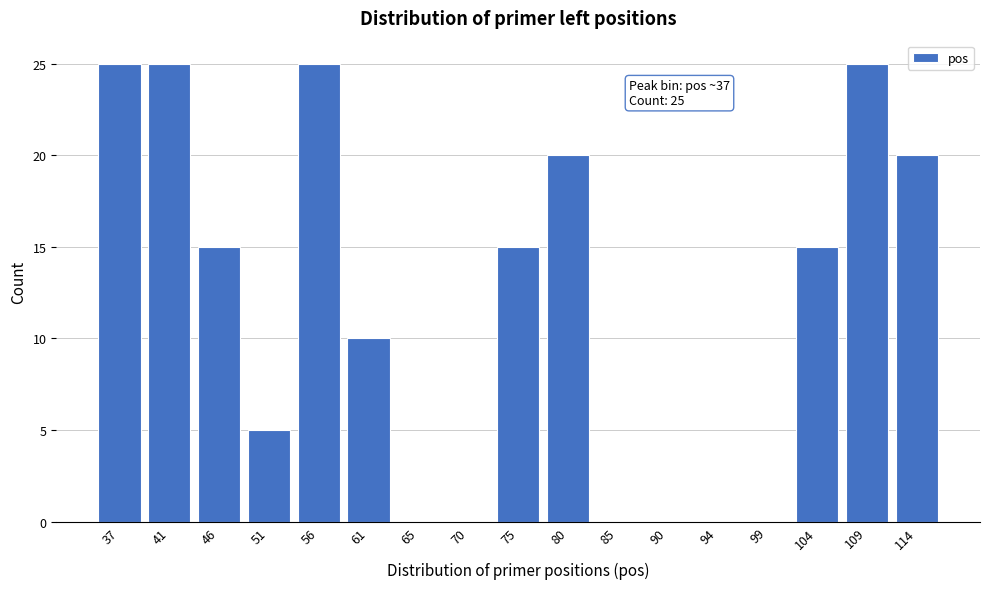

Reading left to right, what are all the values shown in this chart?

37=25	41=25	46=15	51=5	56=25	61=10	65=0	70=0	75=15	80=20	85=0	90=0	94=0	99=0	104=15	109=25	114=20